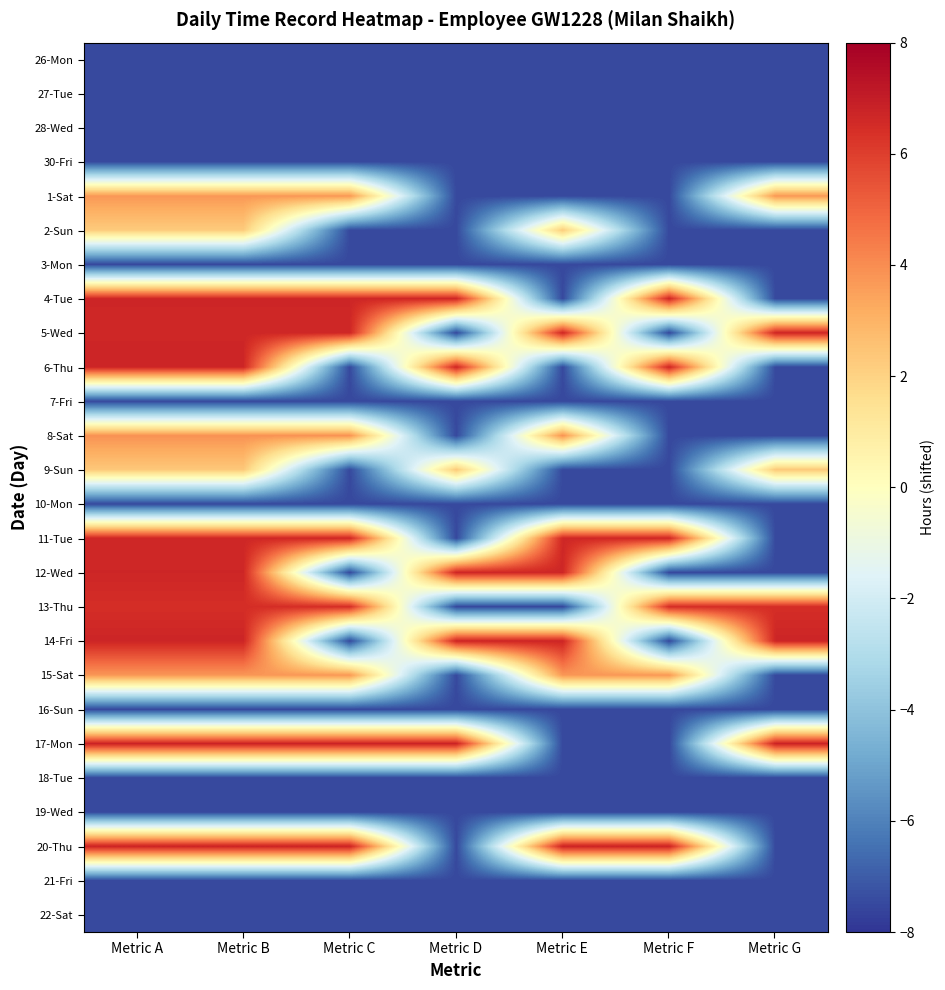

Reading right to left, list all the values displayed in this chart.

26-Mon: Metric G=-7.5	Metric F=-7.5	Metric E=-7.5	Metric D=-7.5	Metric C=-7.5	Metric B=-7.5	Metric A=-7.5
27-Tue: Metric G=-7.5	Metric F=-7.5	Metric E=-7.5	Metric D=-7.5	Metric C=-7.5	Metric B=-7.5	Metric A=-7.5
28-Wed: Metric G=-7.5	Metric F=-7.5	Metric E=-7.5	Metric D=-7.5	Metric C=-7.5	Metric B=-7.5	Metric A=-7.5
30-Fri: Metric G=-7.5	Metric F=-7.5	Metric E=-7.5	Metric D=-7.5	Metric C=-7.5	Metric B=-7.5	Metric A=-7.5
1-Sat: Metric G=3.7	Metric F=-7.5	Metric E=-7.5	Metric D=-7.5	Metric C=3.7	Metric B=3.7	Metric A=3.7
2-Sun: Metric G=-7.5	Metric F=-7.5	Metric E=2.2	Metric D=-7.5	Metric C=-7.5	Metric B=2.2	Metric A=2.2
3-Mon: Metric G=-7.5	Metric F=-7.5	Metric E=-7.5	Metric D=-7.5	Metric C=-7.5	Metric B=-7.5	Metric A=-7.5
4-Tue: Metric G=-7.5	Metric F=6.7	Metric E=-7.5	Metric D=6.7	Metric C=6.7	Metric B=6.7	Metric A=6.7
5-Wed: Metric G=6.7	Metric F=-7.5	Metric E=6.7	Metric D=-7.5	Metric C=6.7	Metric B=6.7	Metric A=6.7
6-Thu: Metric G=-7.5	Metric F=6.7	Metric E=-7.5	Metric D=6.7	Metric C=-7.5	Metric B=6.7	Metric A=6.7
7-Fri: Metric G=-7.5	Metric F=-7.5	Metric E=-7.5	Metric D=-7.5	Metric C=-7.5	Metric B=-7.5	Metric A=-7.5
8-Sat: Metric G=-7.5	Metric F=-7.5	Metric E=3.9	Metric D=-7.5	Metric C=3.9	Metric B=3.9	Metric A=3.9
9-Sun: Metric G=2.3	Metric F=-7.5	Metric E=-7.5	Metric D=2.3	Metric C=-7.5	Metric B=2.3	Metric A=2.3
10-Mon: Metric G=-7.5	Metric F=-7.5	Metric E=-7.5	Metric D=-7.5	Metric C=-7.5	Metric B=-7.5	Metric A=-7.5
11-Tue: Metric G=-7.5	Metric F=6.7	Metric E=6.7	Metric D=-7.5	Metric C=6.7	Metric B=6.7	Metric A=6.7
12-Wed: Metric G=-7.5	Metric F=-7.5	Metric E=6.7	Metric D=6.7	Metric C=-7.5	Metric B=6.7	Metric A=6.7
13-Thu: Metric G=6.5	Metric F=6.5	Metric E=-7.5	Metric D=-7.5	Metric C=6.5	Metric B=6.5	Metric A=6.5
14-Fri: Metric G=6.7	Metric F=-7.5	Metric E=6.7	Metric D=6.7	Metric C=-7.5	Metric B=6.7	Metric A=6.7
15-Sat: Metric G=-7.5	Metric F=3.7	Metric E=3.7	Metric D=-7.5	Metric C=3.7	Metric B=3.7	Metric A=3.7
16-Sun: Metric G=-7.5	Metric F=-7.5	Metric E=-7.5	Metric D=-7.5	Metric C=-7.5	Metric B=-7.5	Metric A=-7.5
17-Mon: Metric G=6.8	Metric F=-7.5	Metric E=-7.5	Metric D=6.8	Metric C=6.8	Metric B=6.8	Metric A=6.8
18-Tue: Metric G=-7.5	Metric F=-7.5	Metric E=-7.5	Metric D=-7.5	Metric C=-7.5	Metric B=-7.5	Metric A=-7.5
19-Wed: Metric G=-7.5	Metric F=-7.5	Metric E=-7.5	Metric D=-7.5	Metric C=-7.5	Metric B=-7.5	Metric A=-7.5
20-Thu: Metric G=-7.5	Metric F=6.8	Metric E=6.8	Metric D=-7.5	Metric C=6.8	Metric B=6.8	Metric A=6.8
21-Fri: Metric G=-7.5	Metric F=-7.5	Metric E=-7.5	Metric D=-7.5	Metric C=-7.5	Metric B=-7.5	Metric A=-7.5
22-Sat: Metric G=-7.5	Metric F=-7.5	Metric E=-7.5	Metric D=-7.5	Metric C=-7.5	Metric B=-7.5	Metric A=-7.5